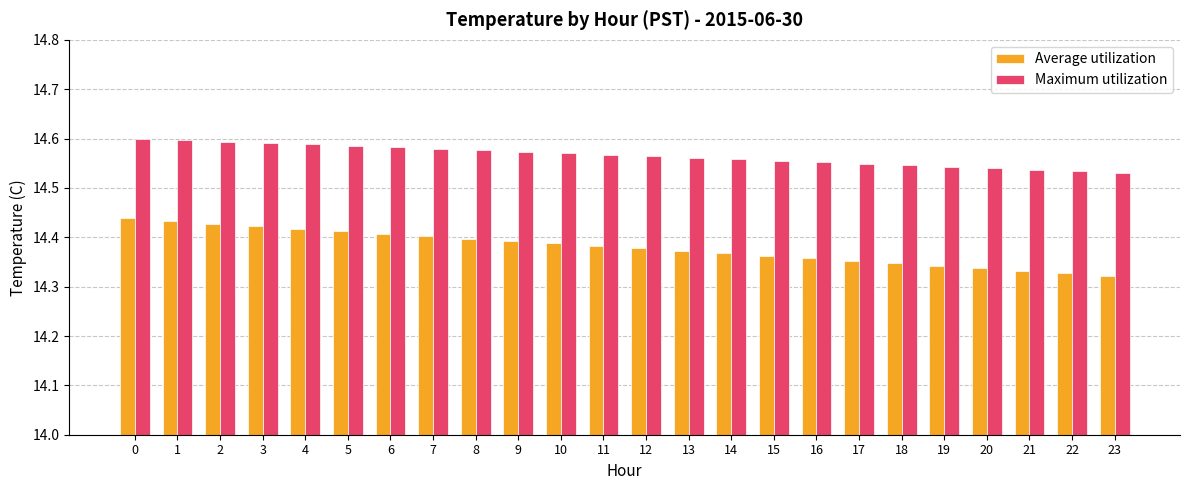

How many distinct data groups are displayed?

2